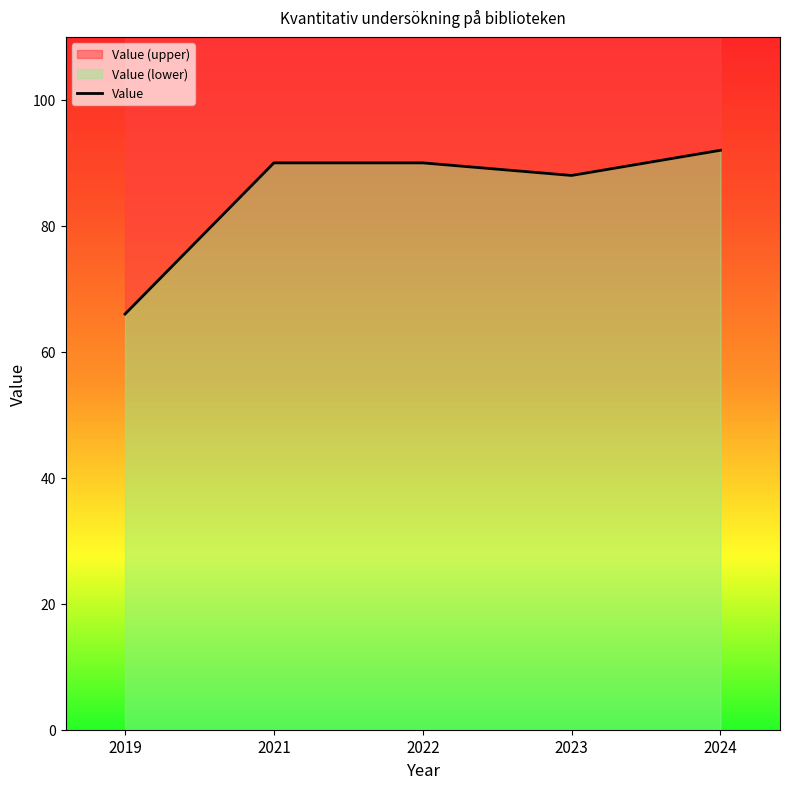

At which category does the data reach its first local valley?

2023